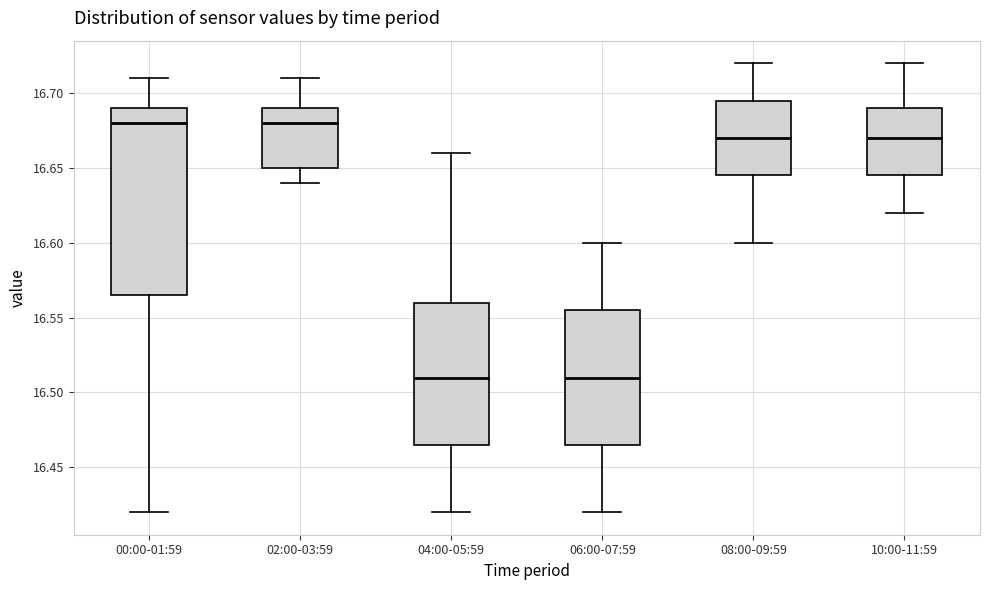

Comparing the boxes themselves (not the whiskers), which one is the tallest?

00:00-01:59